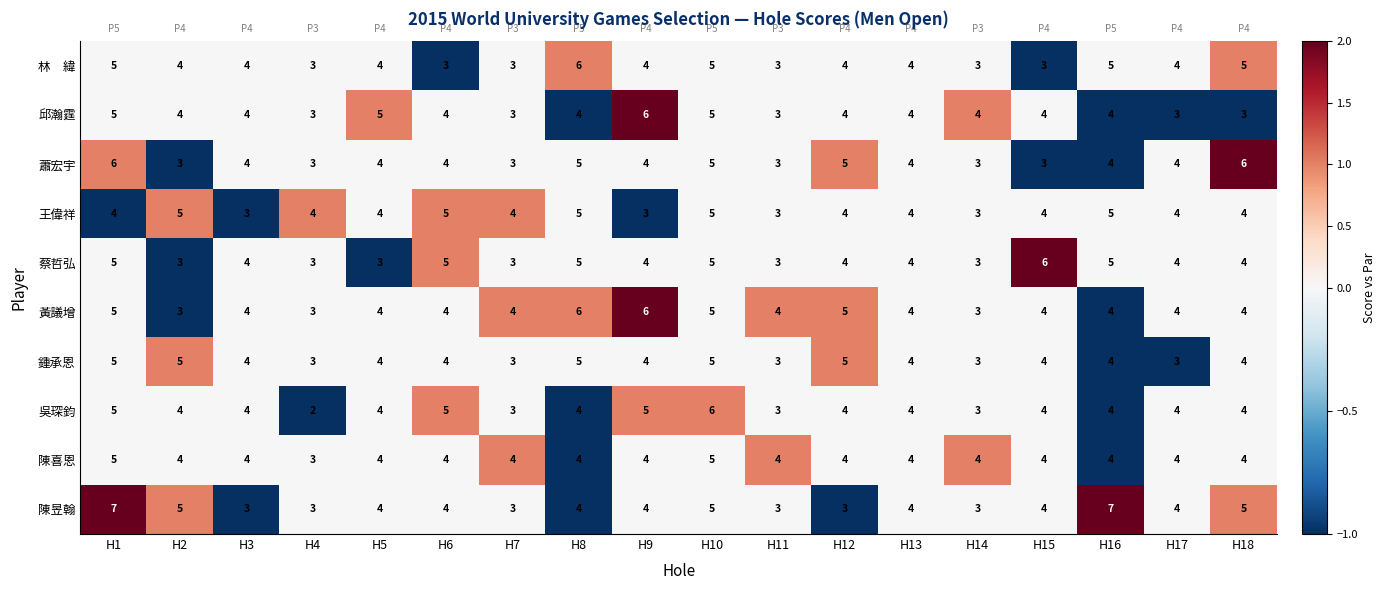

At which label does 邱瀚霆 first exceed 4?

H1